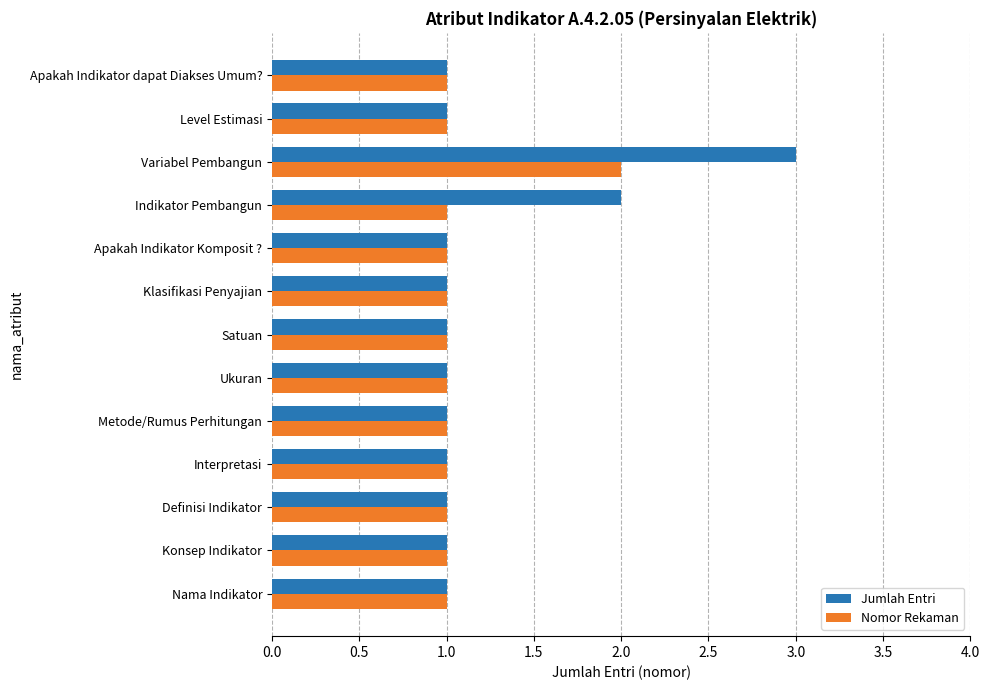

What is the sum of all Nomor Rekaman values?

14